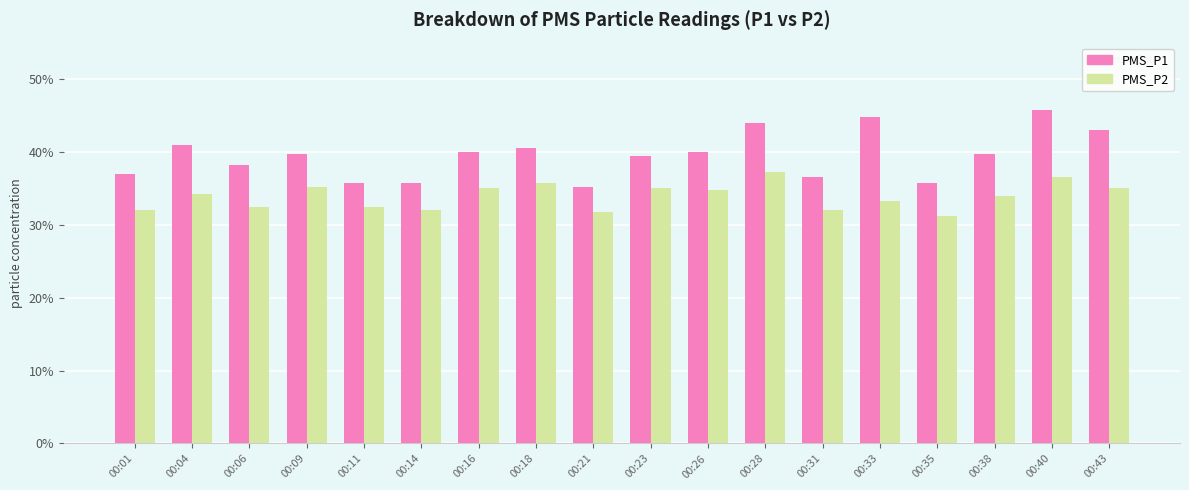

What is the difference between the maximum and second lowest values in the PMS_P1 series?

10.0